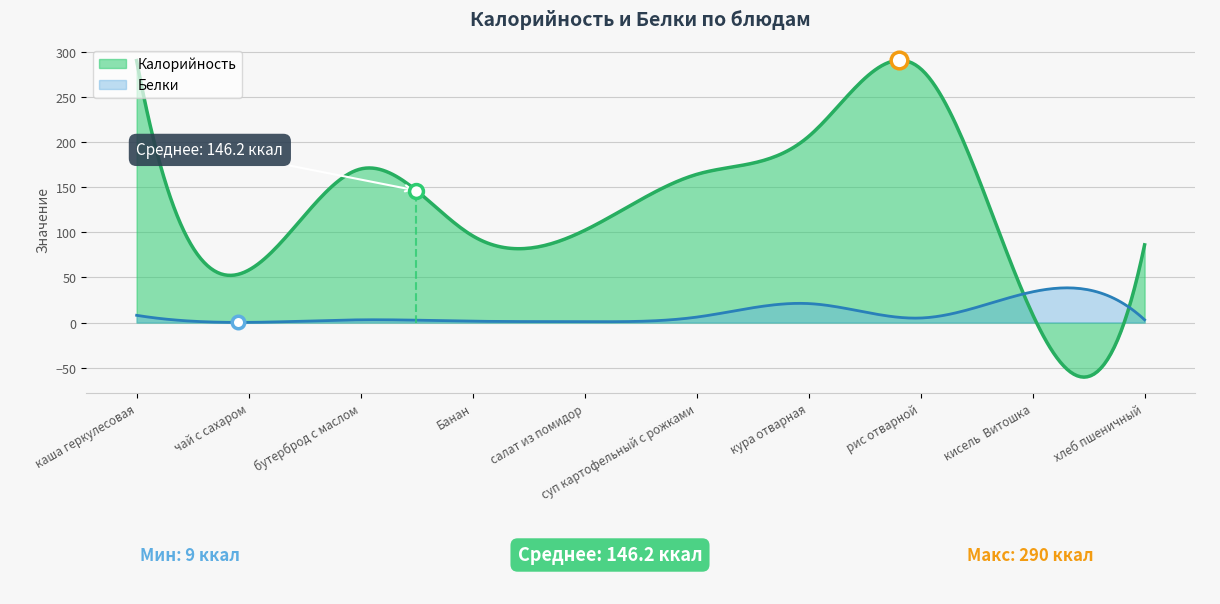

At which category is the sum across all series the highest?

каша геркулесовая